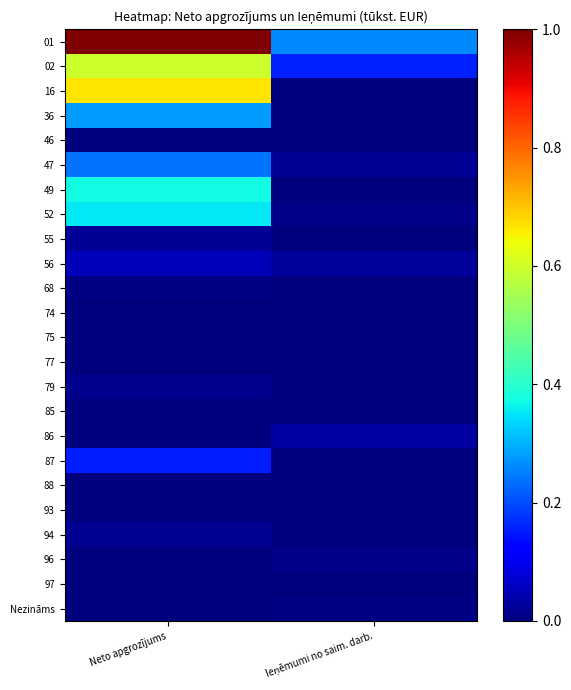

Reading left to right, list all the values displayed in this chart.

01: Neto apgrozījums=1.0	Ieņēmumi no saim. darb.=0.3
02: Neto apgrozījums=0.6	Ieņēmumi no saim. darb.=0.2
16: Neto apgrozījums=0.7	Ieņēmumi no saim. darb.=0.0
36: Neto apgrozījums=0.3	Ieņēmumi no saim. darb.=0.0
46: Neto apgrozījums=0.0	Ieņēmumi no saim. darb.=0.0
47: Neto apgrozījums=0.2	Ieņēmumi no saim. darb.=0.0
49: Neto apgrozījums=0.4	Ieņēmumi no saim. darb.=0.0
52: Neto apgrozījums=0.4	Ieņēmumi no saim. darb.=0.0
55: Neto apgrozījums=0.0	Ieņēmumi no saim. darb.=0.0
56: Neto apgrozījums=0.1	Ieņēmumi no saim. darb.=0.0
68: Neto apgrozījums=0.0	Ieņēmumi no saim. darb.=0.0
74: Neto apgrozījums=0.0	Ieņēmumi no saim. darb.=0.0
75: Neto apgrozījums=0.0	Ieņēmumi no saim. darb.=0.0
77: Neto apgrozījums=0.0	Ieņēmumi no saim. darb.=0.0
79: Neto apgrozījums=0.0	Ieņēmumi no saim. darb.=0.0
85: Neto apgrozījums=0.0	Ieņēmumi no saim. darb.=0.0
86: Neto apgrozījums=0.0	Ieņēmumi no saim. darb.=0.0
87: Neto apgrozījums=0.2	Ieņēmumi no saim. darb.=0.0
88: Neto apgrozījums=0.0	Ieņēmumi no saim. darb.=0.0
93: Neto apgrozījums=0.0	Ieņēmumi no saim. darb.=0.0
94: Neto apgrozījums=0.0	Ieņēmumi no saim. darb.=0.0
96: Neto apgrozījums=0.0	Ieņēmumi no saim. darb.=0.0
97: Neto apgrozījums=0.0	Ieņēmumi no saim. darb.=0.0
Nezināms: Neto apgrozījums=0.0	Ieņēmumi no saim. darb.=0.0